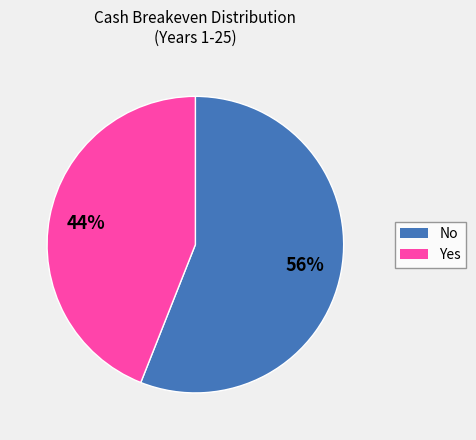

Approximately how many times larger is the value at No compared to Yes?

1.3